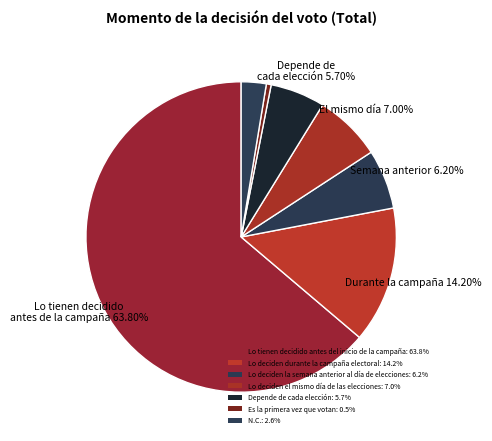

How many slices are in this pie chart?

7